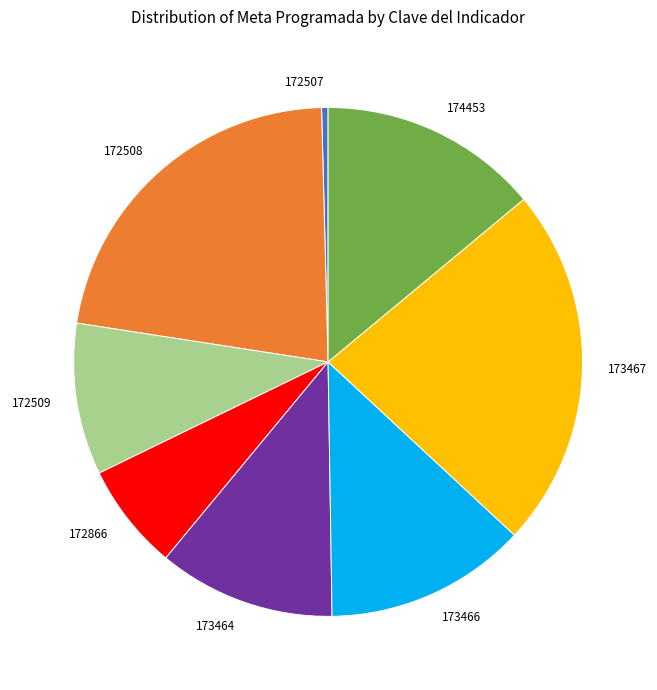

Which category has the biggest portion of the pie?

173467